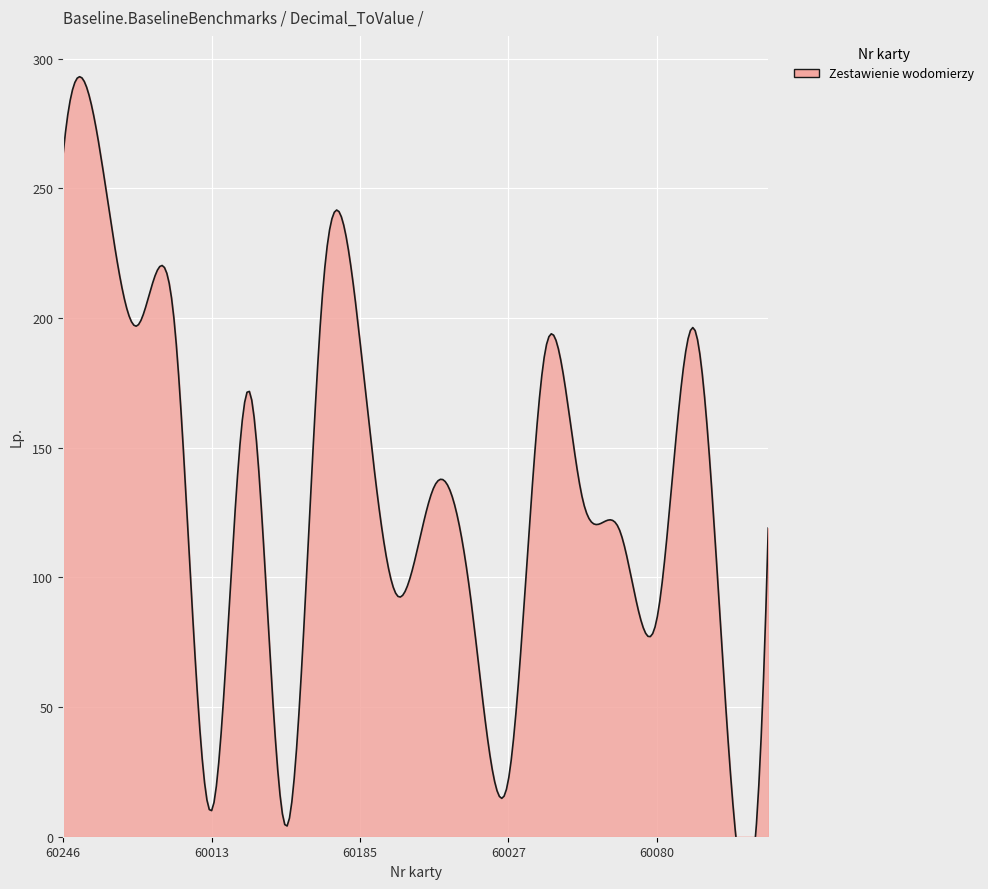

What is the label of the 4th point from the left?

60190